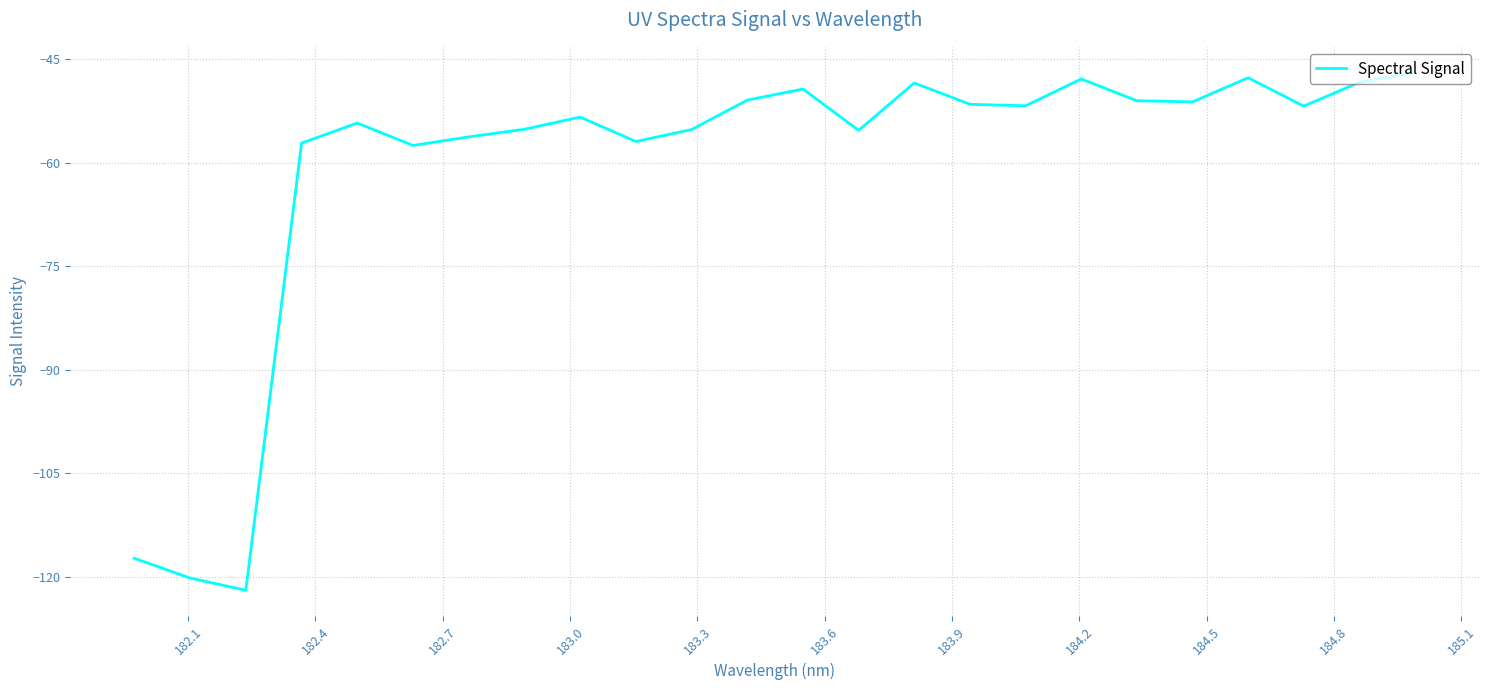

What is the minimum value shown in the chart?

-121.9